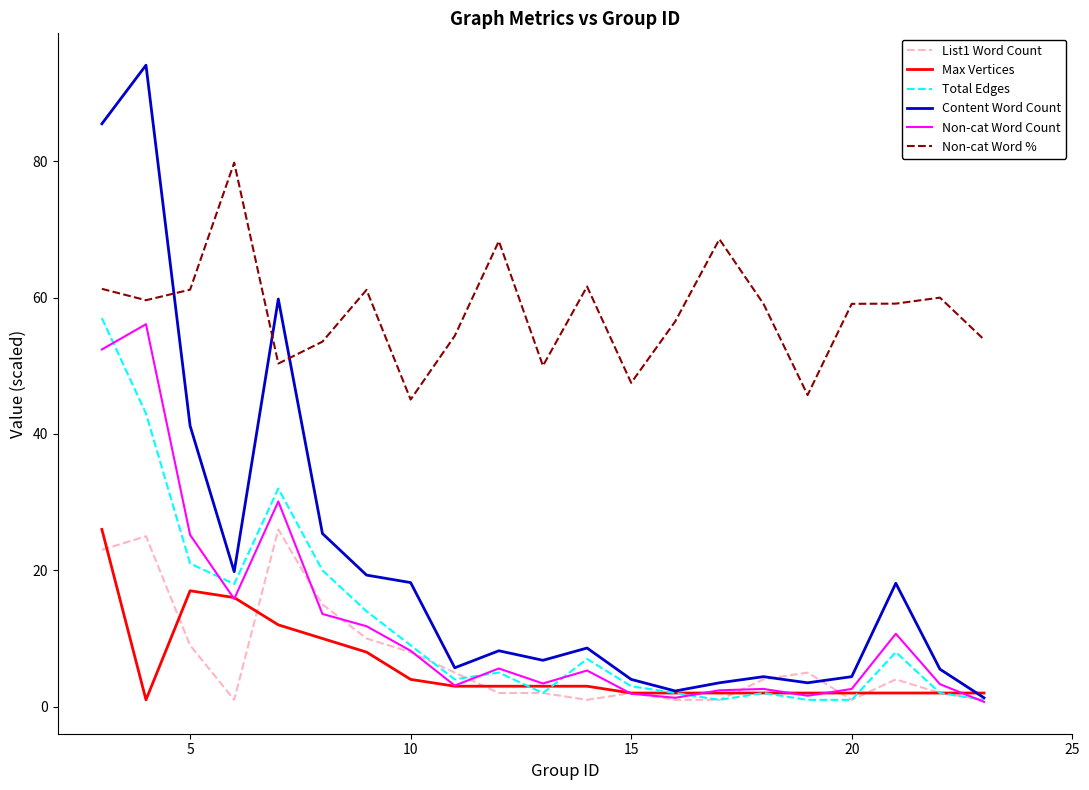

What is the greatest value displayed?

94.1